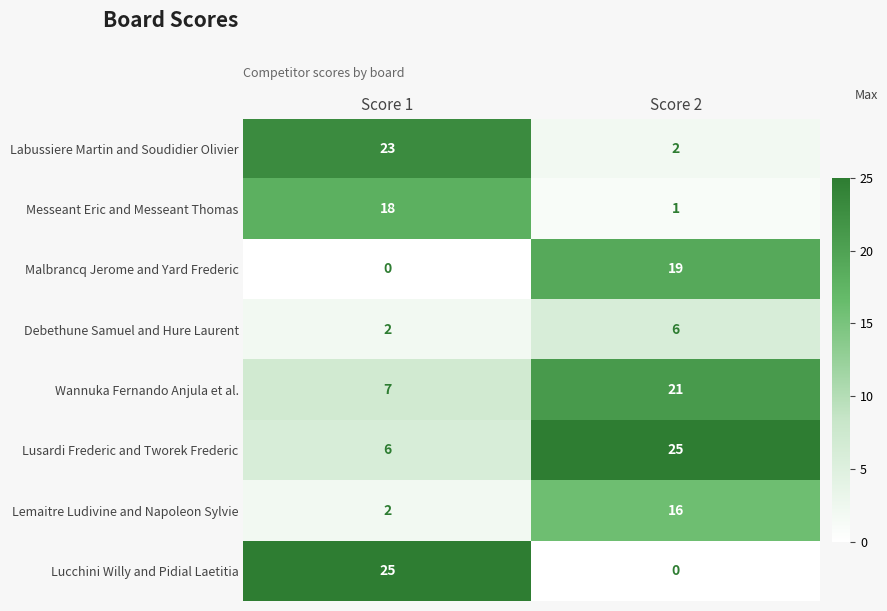

At how many categories does at least one series exceed 8?

2